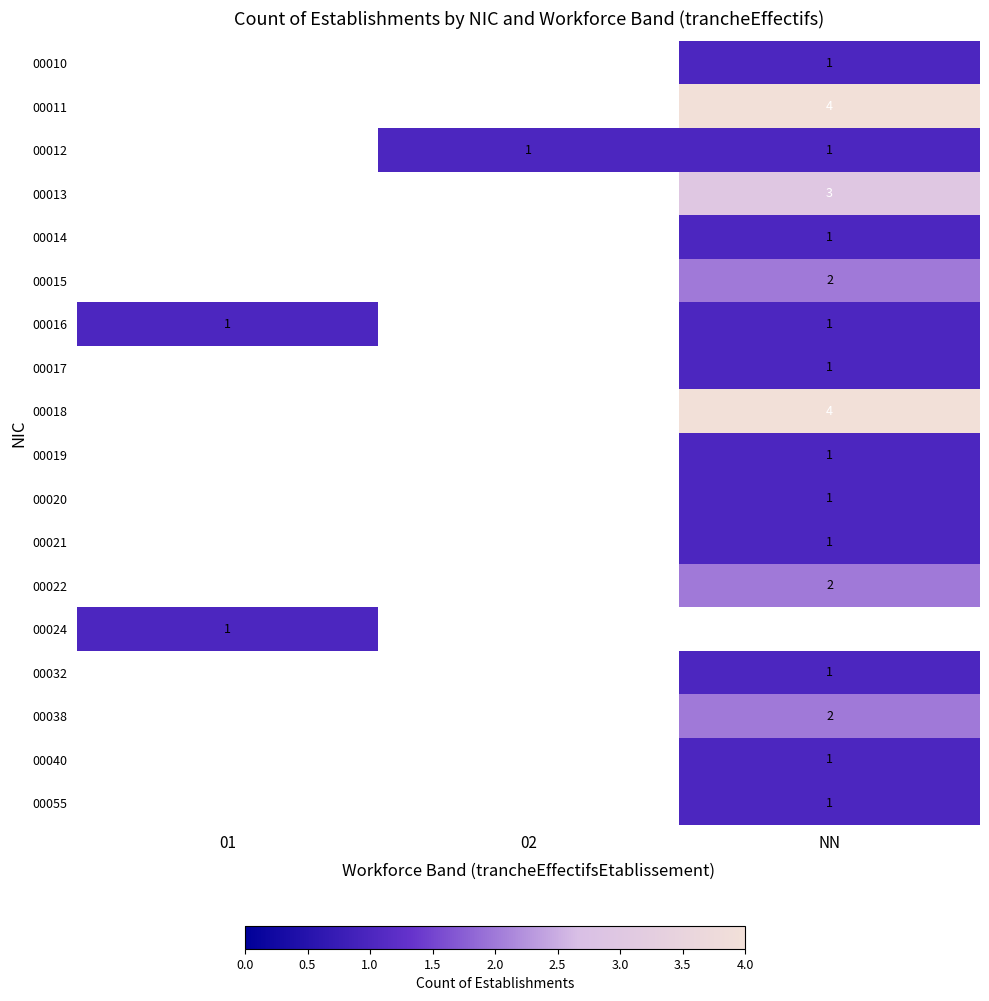

True or false: 00016 has a value of 2 at NN.

False